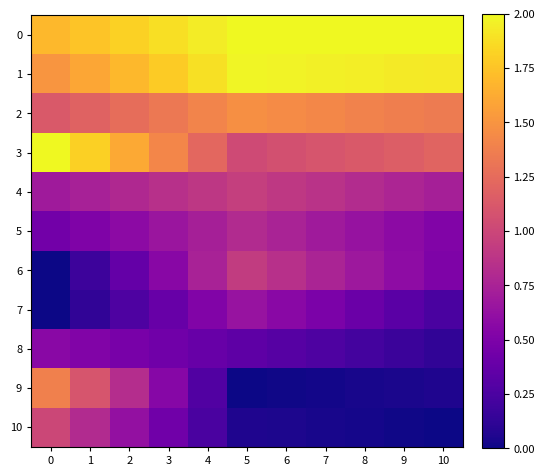

What is the spread (max minus min) of values at 7?

2.0